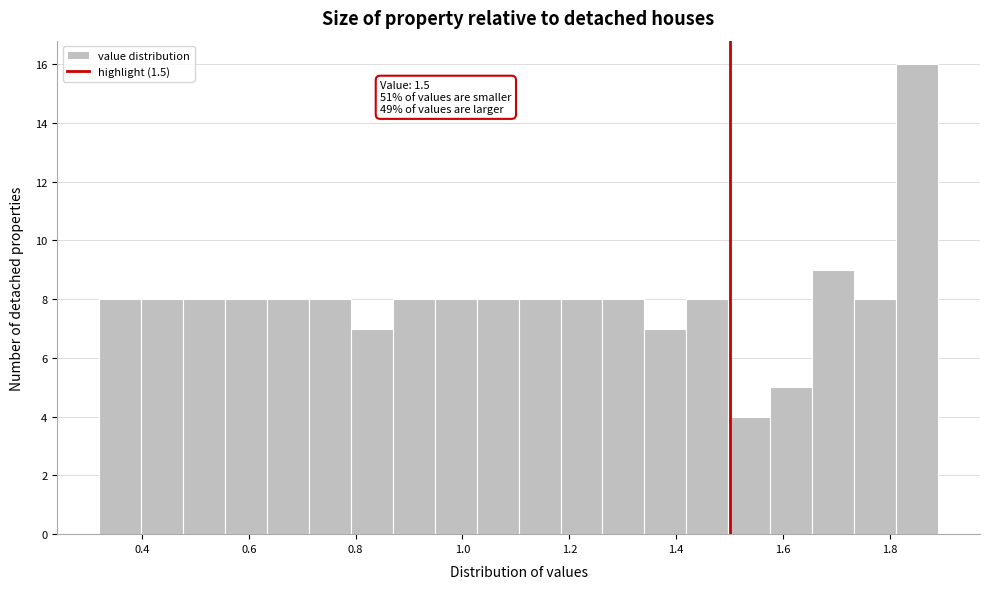

Read against the x-axis, roughly where is the centre of the tallest bar?

1.86